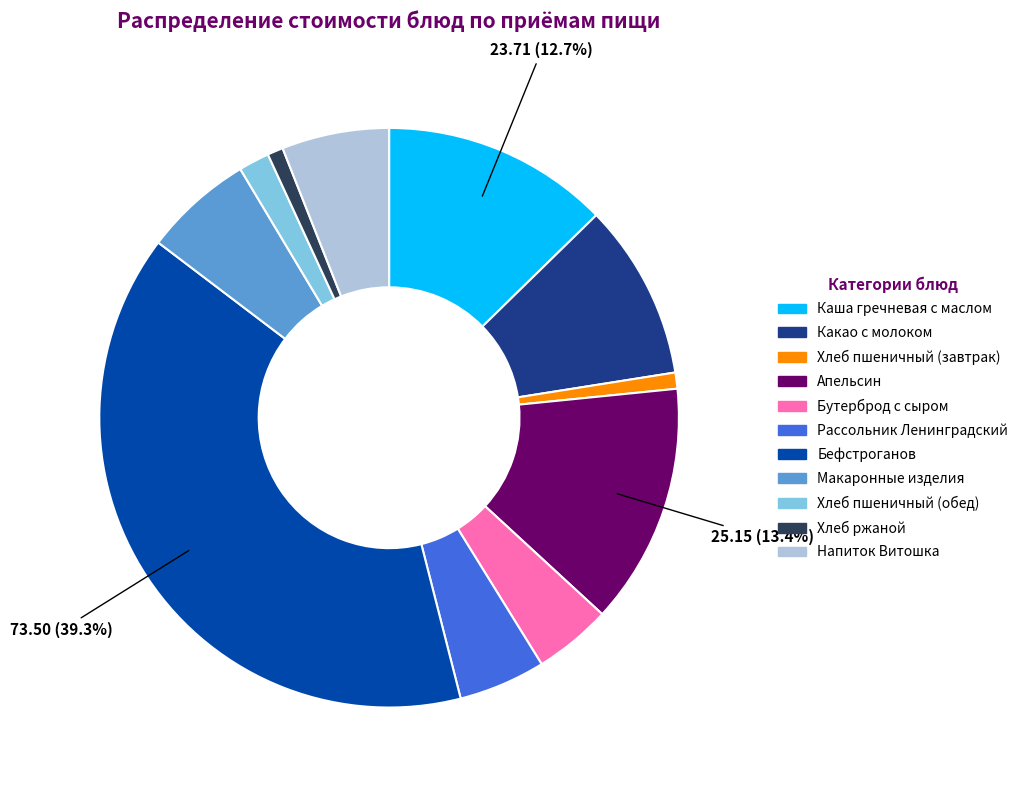

Is it true that Бефстроганов is 30% of the pie?

False